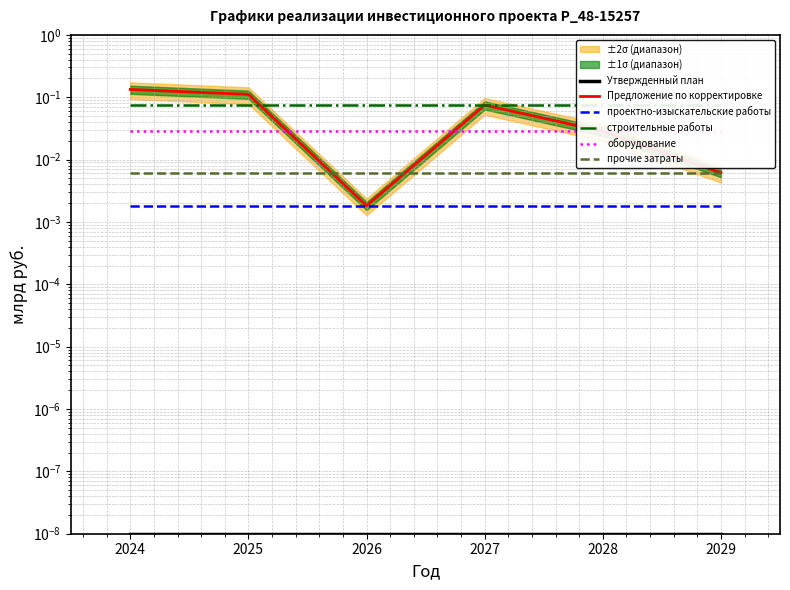

True or false: проектно-изыскательские работы and Утвержденный план intersect in this chart.

False